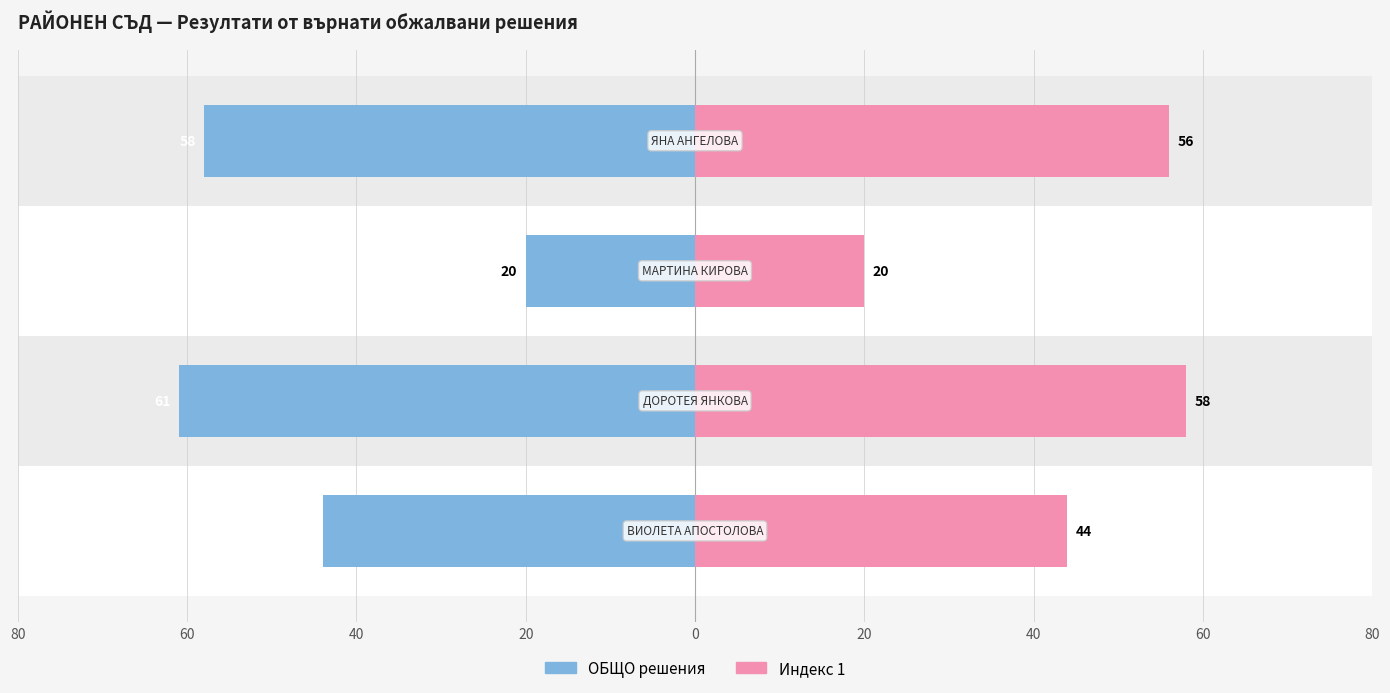

Reading right to left, list all the values displayed in this chart.

ОБЩО решения: 60=-58	40=-20	20=-61	0=-44
Индекс 1: 60=56	40=20	20=58	0=44